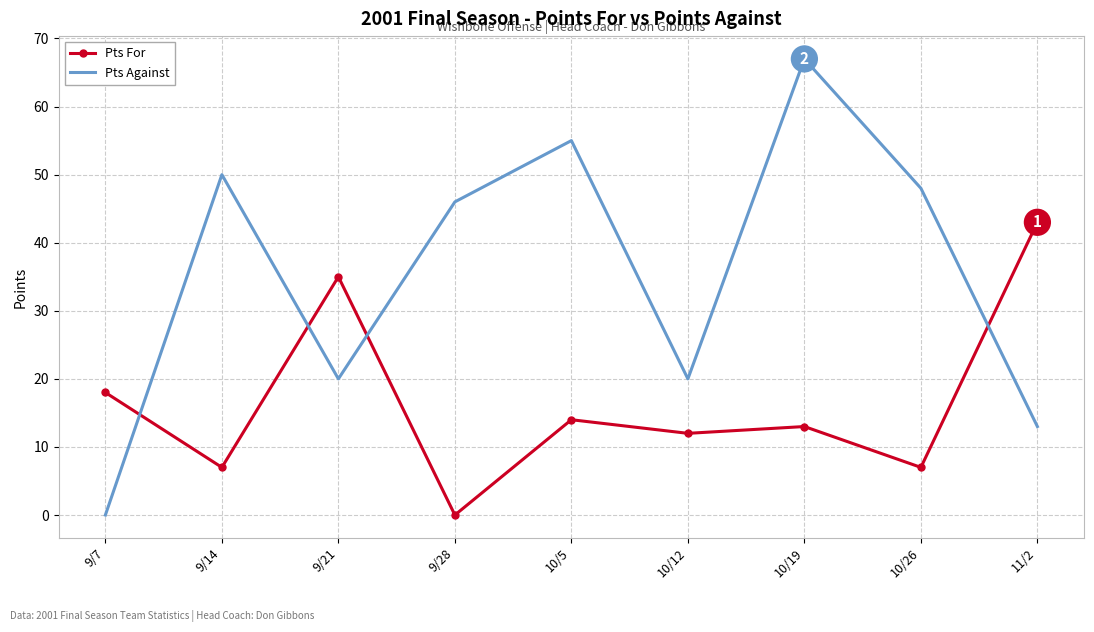

What is the maximum value shown in the chart?

67